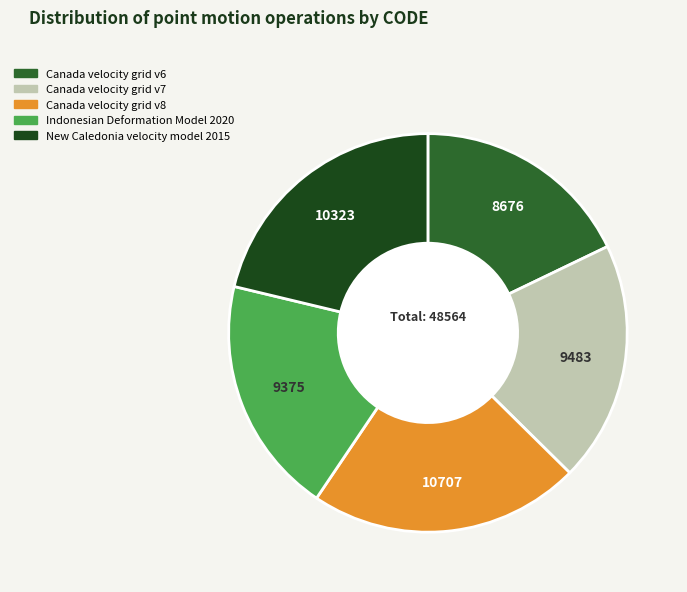

Does Canada velocity grid v7 represent more than half of the total?

No